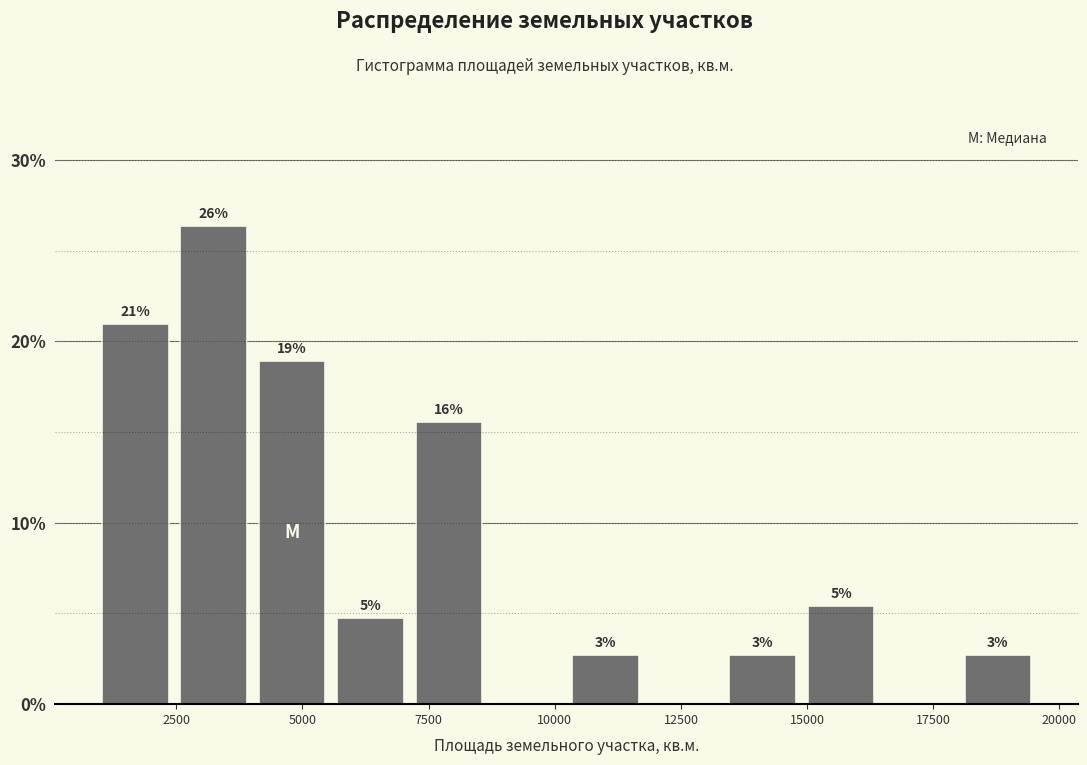

Read against the x-axis, roughly where is the centre of the tallest bar?

3000